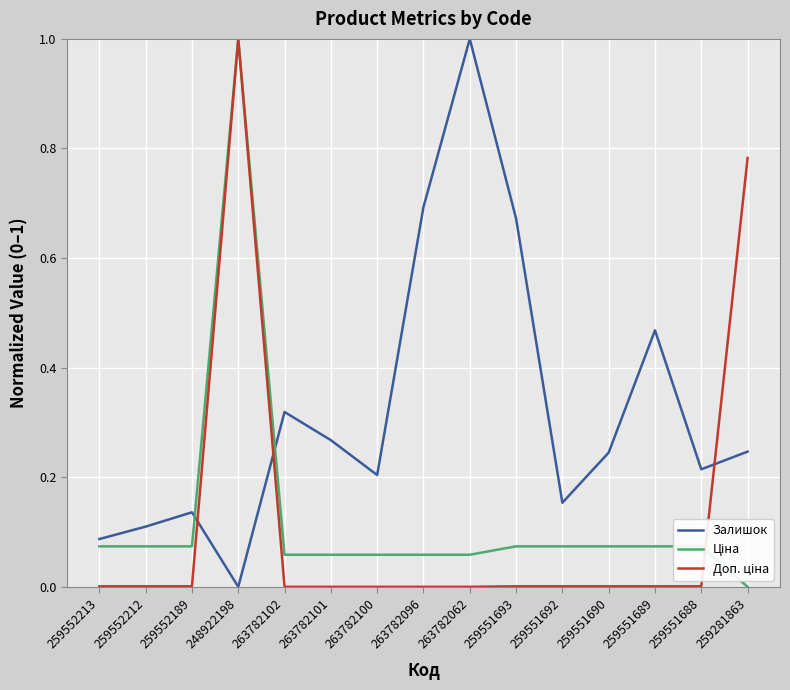

At which label does Залишок reach its minimum?

248922198